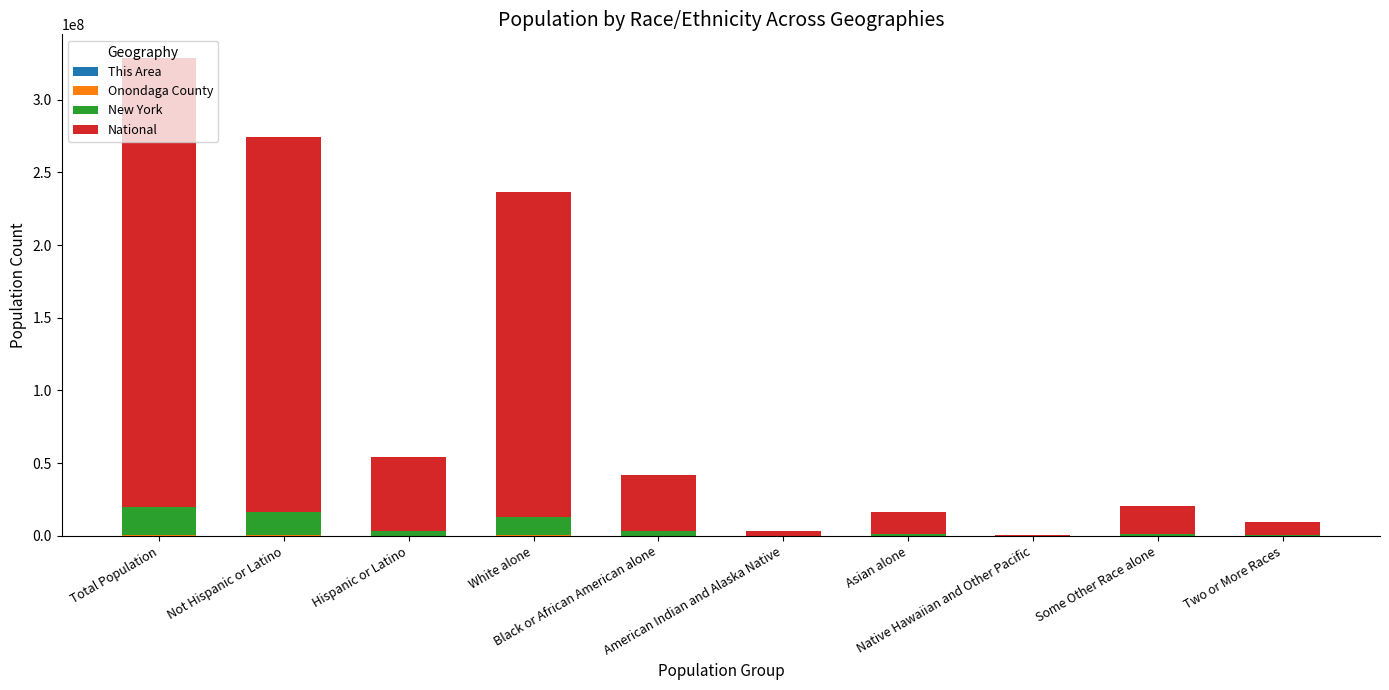

Does the chart contain stacked bars?

Yes